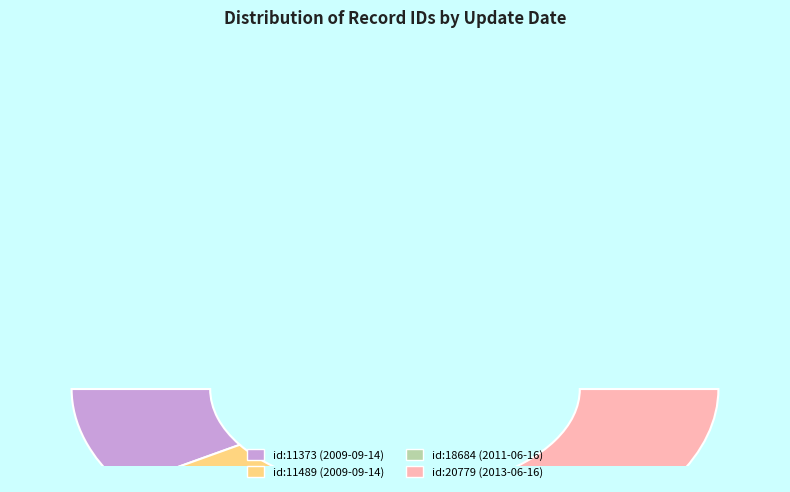

To the nearest percent, what portion does 2013-06-16 represent?

33%